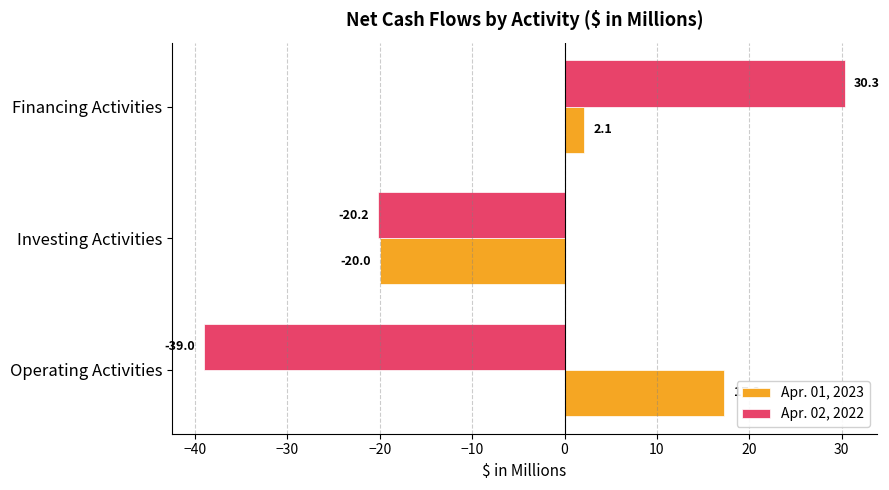

Which series has the largest range (max minus min)?

Apr. 02, 2022